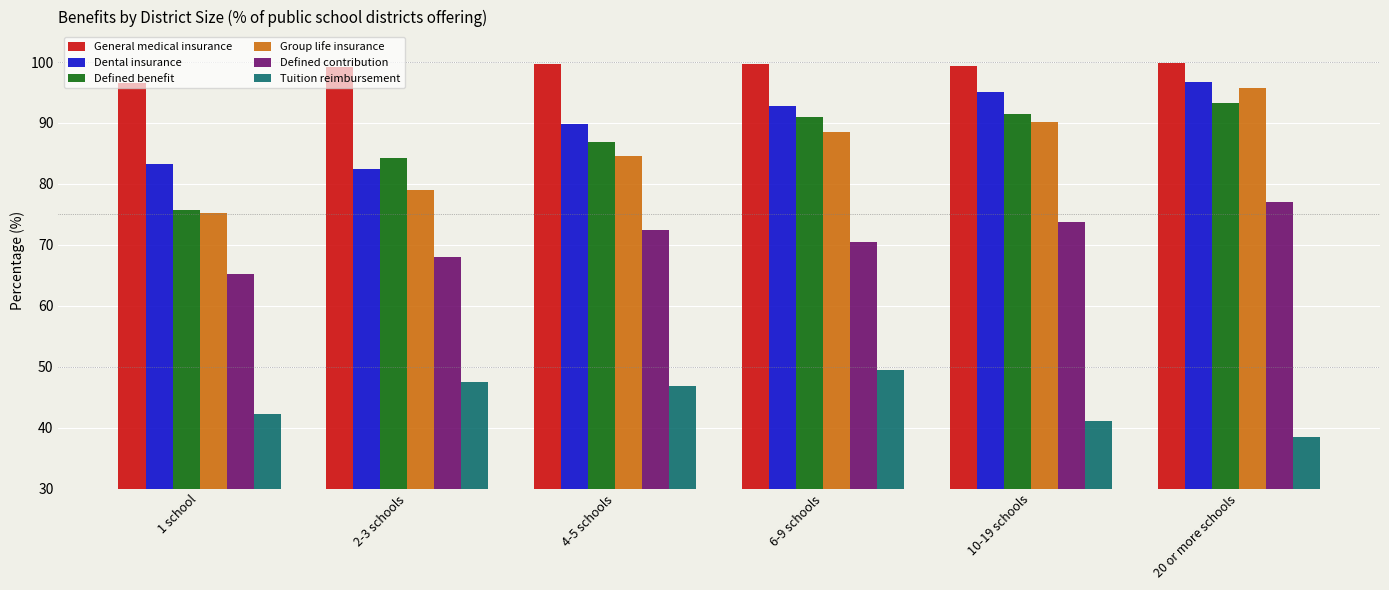

Where does the Dental insurance series first go above 92?

6-9 schools